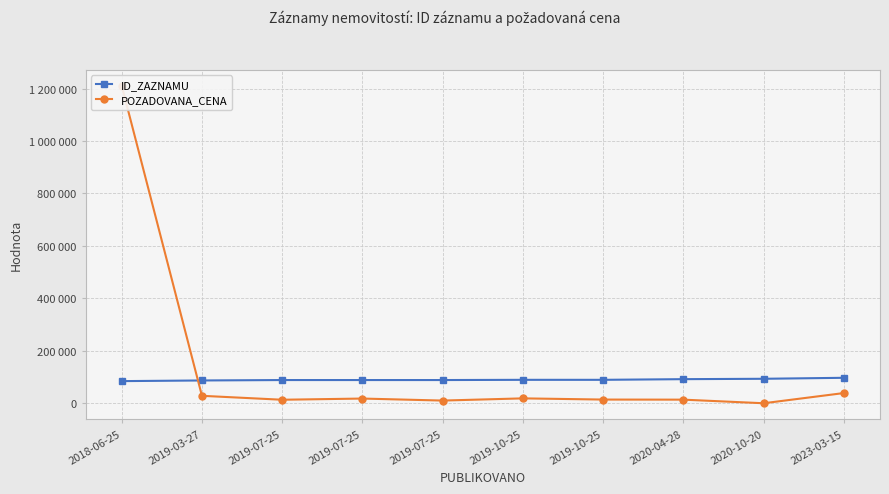

Rank the categories by ID_ZAZNAMU value from highest to lowest.

2023-03-15, 2020-10-20, 2020-04-28, 2019-10-25, 2019-10-25, 2019-07-25, 2019-07-25, 2019-07-25, 2019-03-27, 2018-06-25